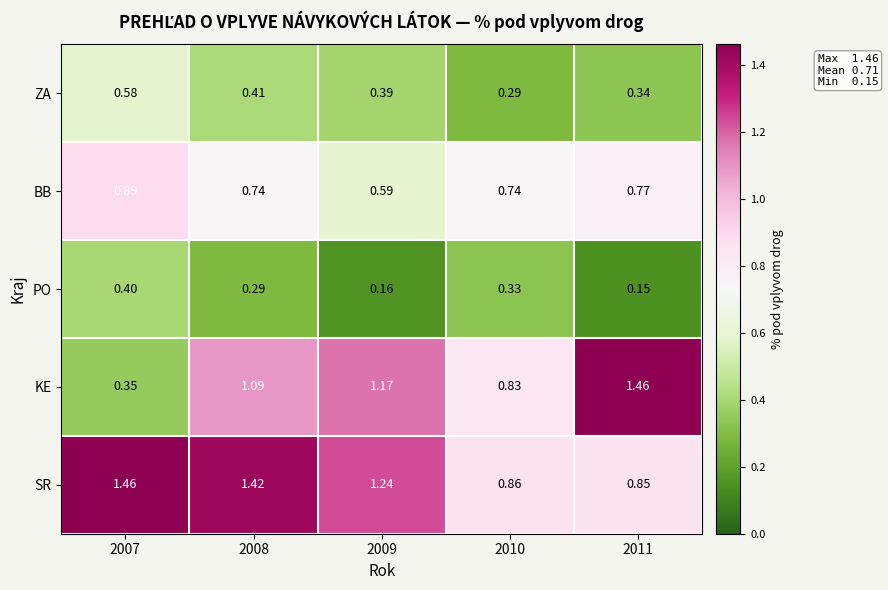

Which series changed the most between 2007 and 2010?

SR